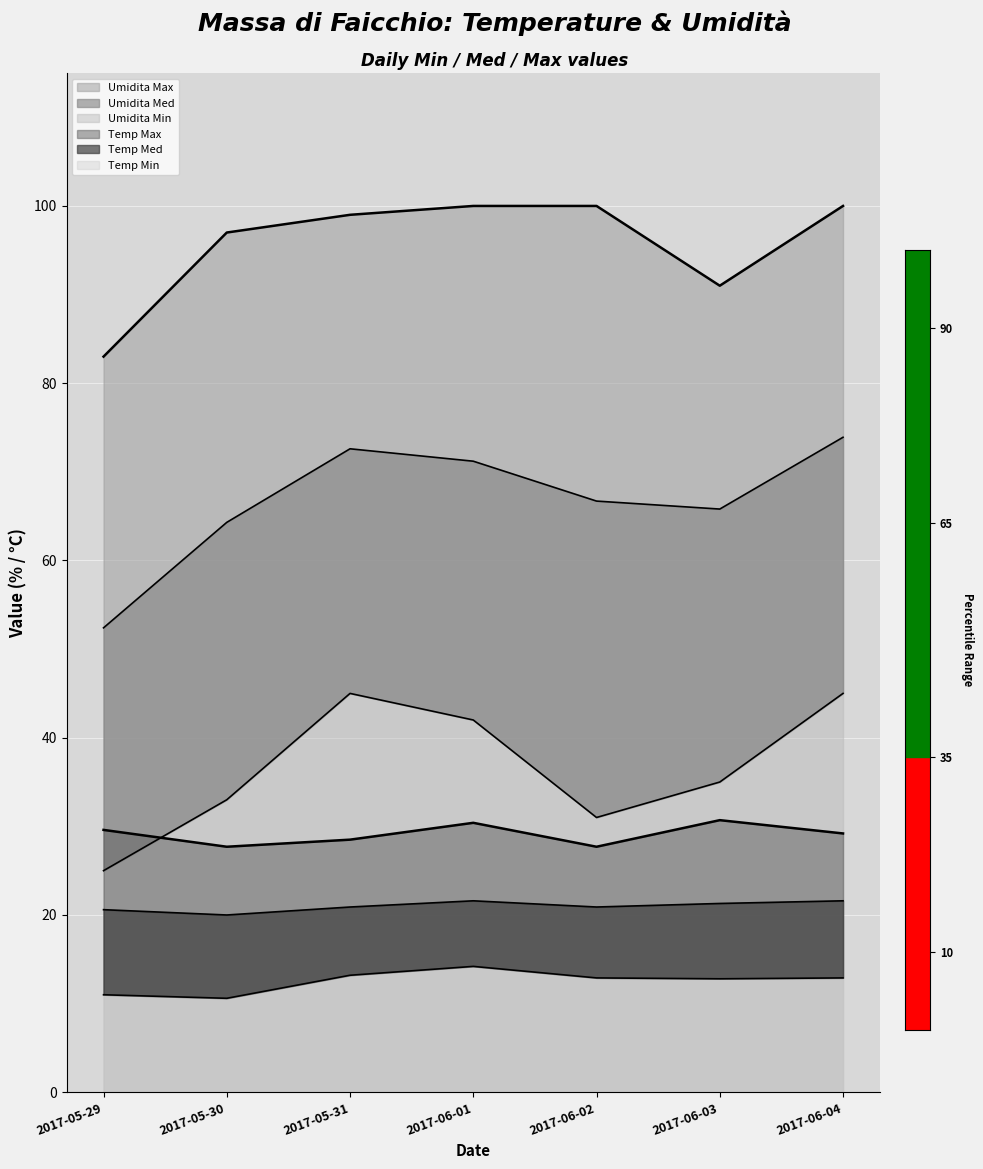

What position from the left is 2017-06-03?

6